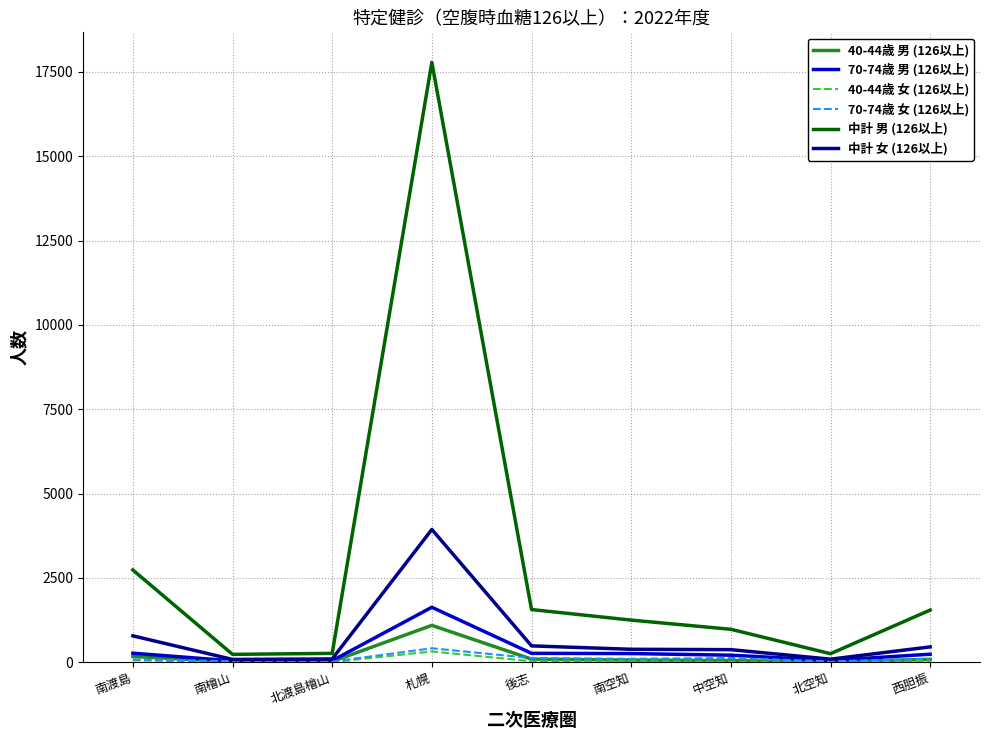

What value does the 40-44歳 女 (126以上) series have at 南渡島, to the nearest 50?

50